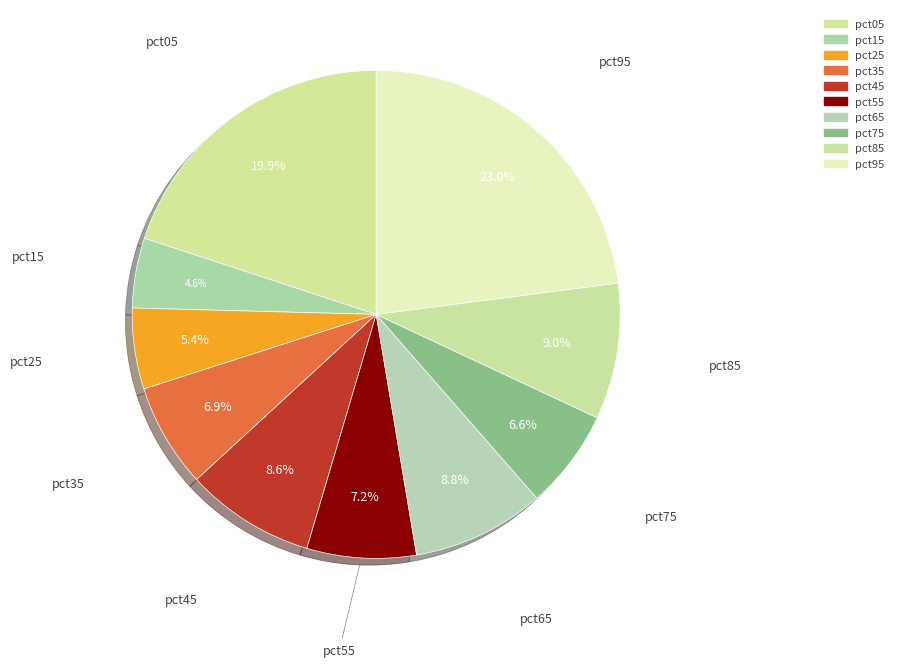

Rank the categories by value from lowest to highest.

pct15, pct25, pct75, pct35, pct55, pct45, pct65, pct85, pct05, pct95